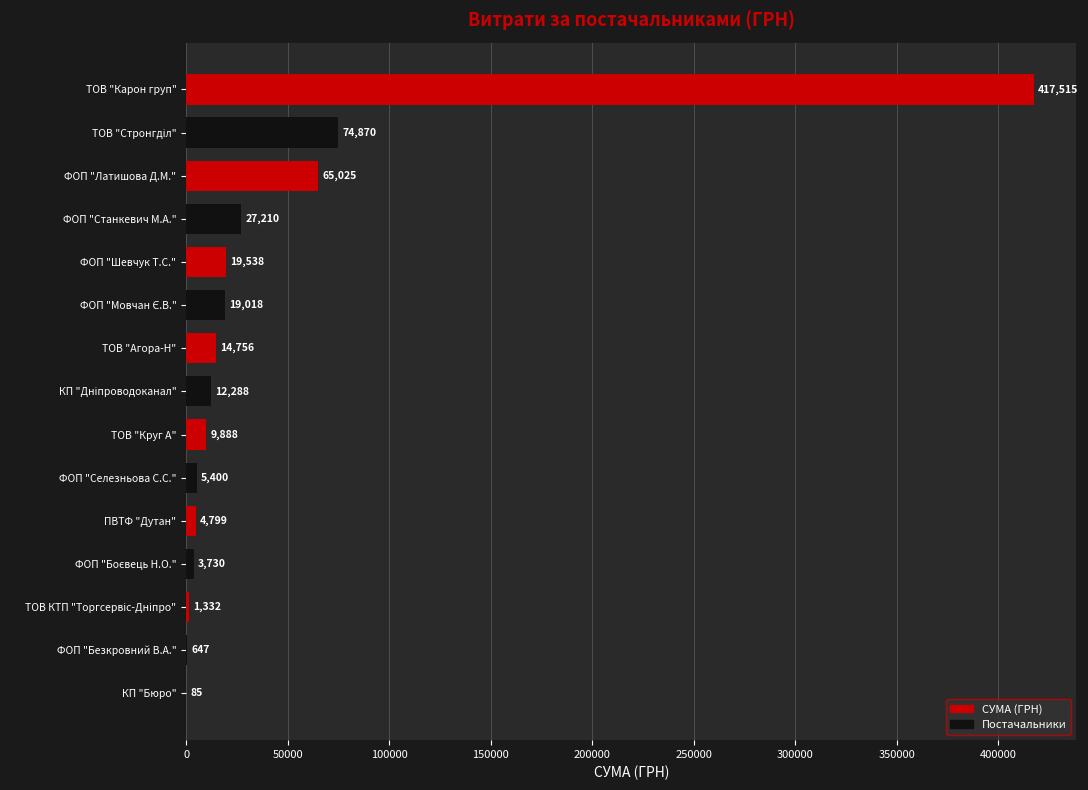

What is the average value?

45073.2